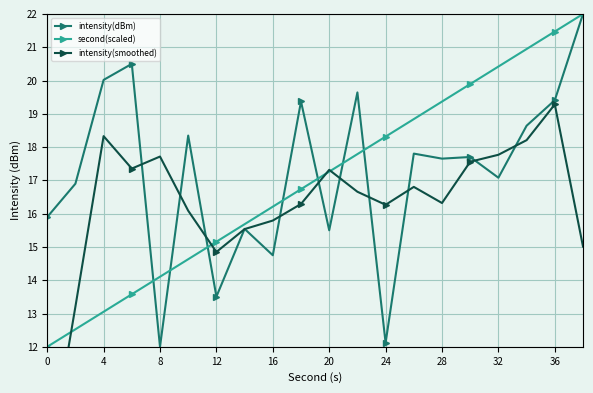

How many data points does each series have?

20